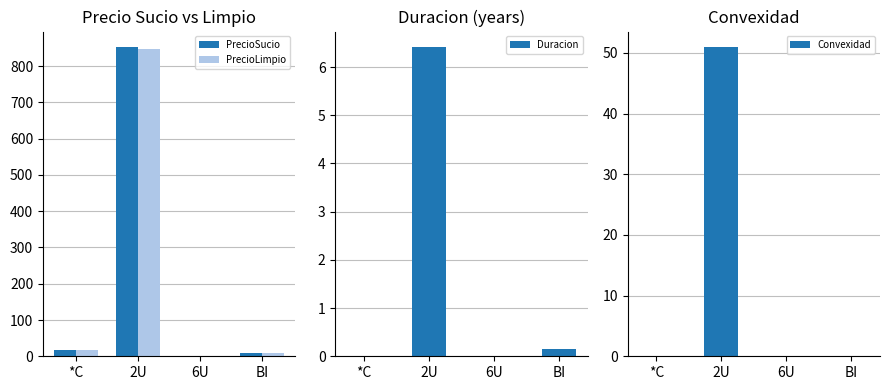

How many values in the PrecioLimpio series are below 17?

2